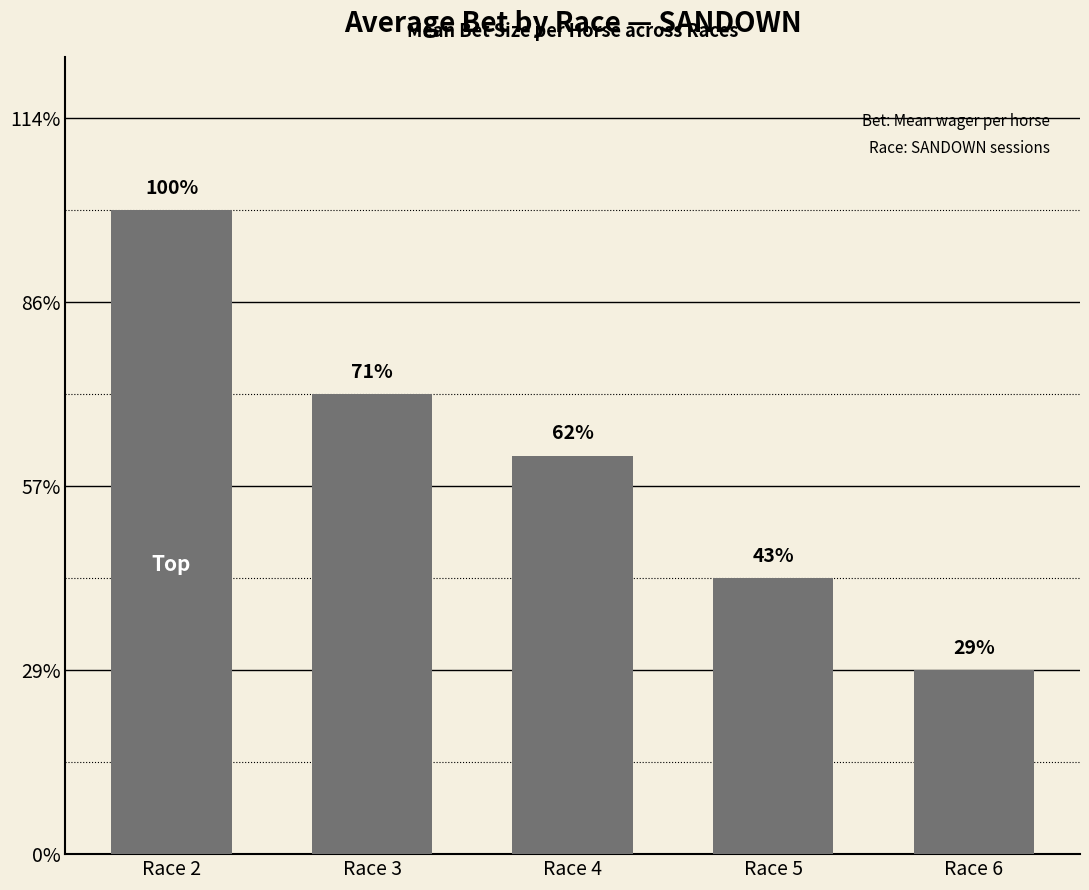

What is the sum of the values at Race 4 and Race 2?

1.7